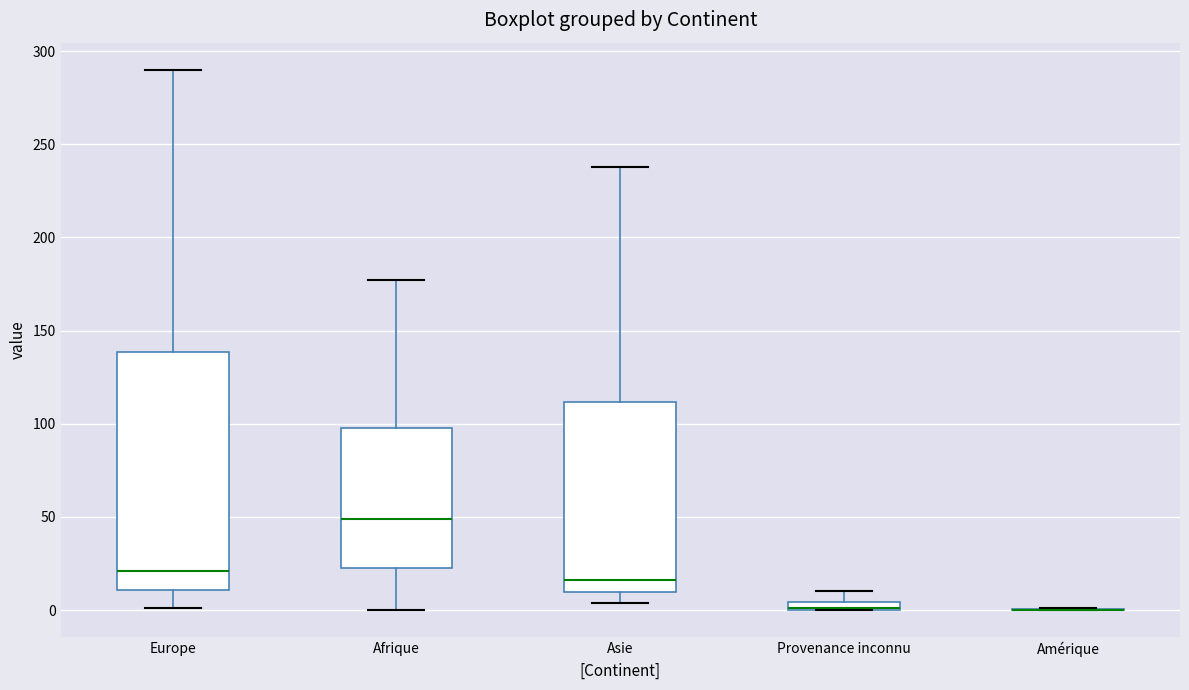

Comparing the boxes themselves (not the whiskers), which one is the tallest?

Europe